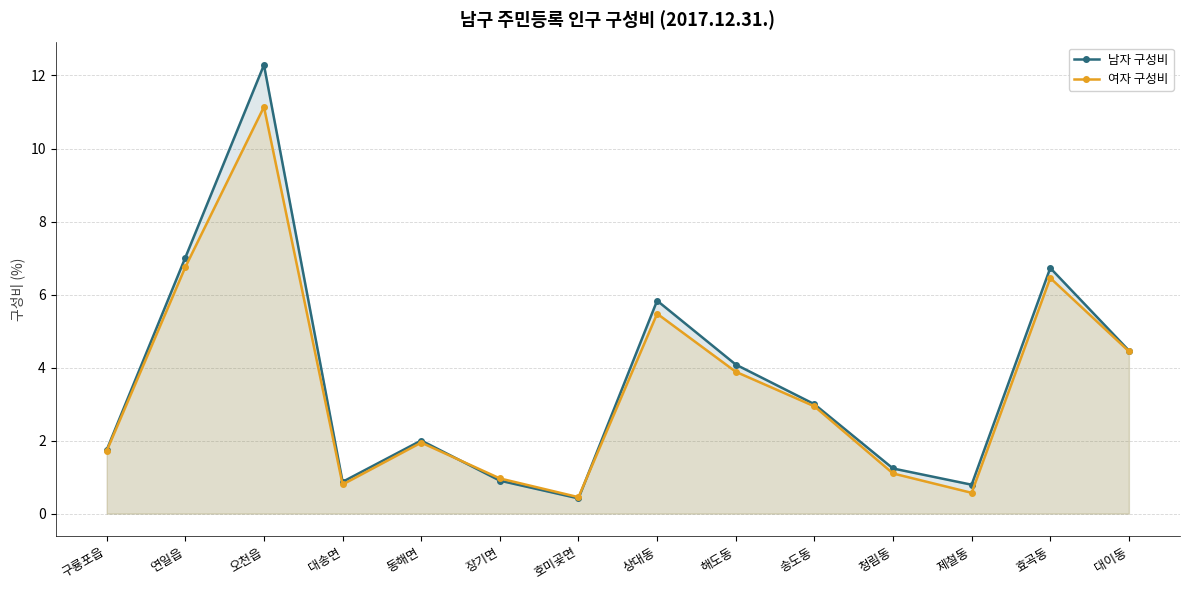

Is the value of 남자 구성비 at 효곡동 greater than the value of 여자 구성비 at 동해면?

Yes